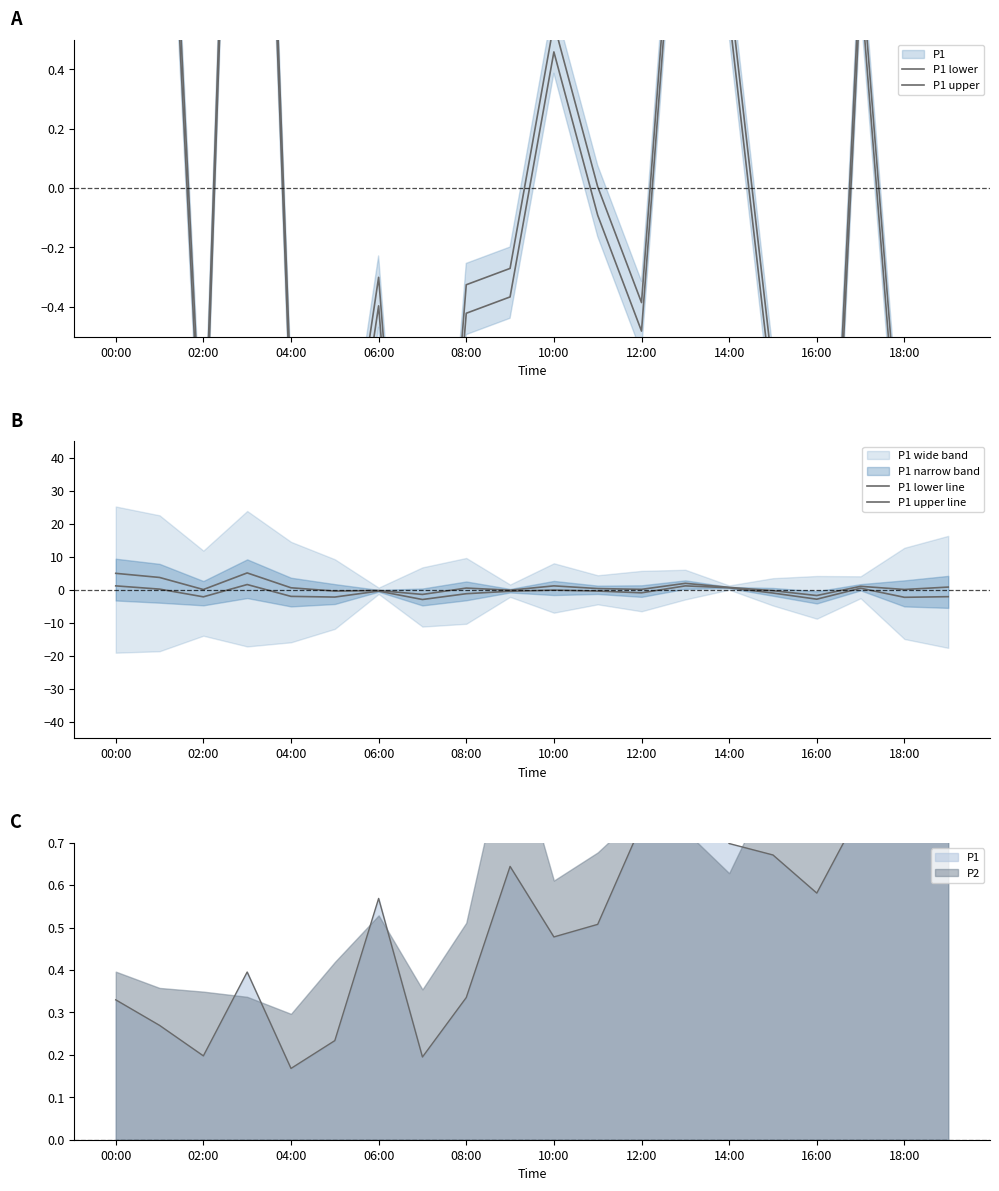

What is the label of the 6th point from the right?

14:00